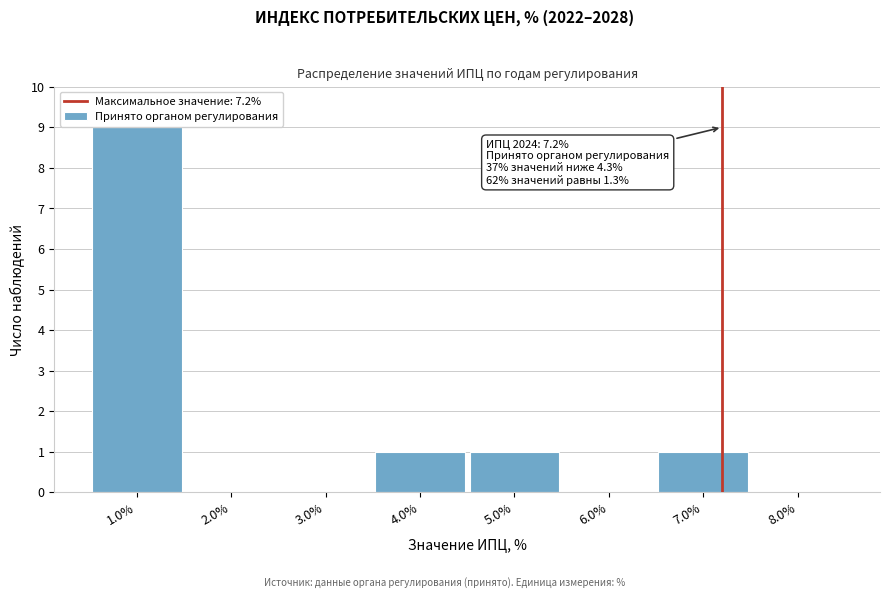

Which range on the x-axis has the tallest bar?

0.5 to 1.5